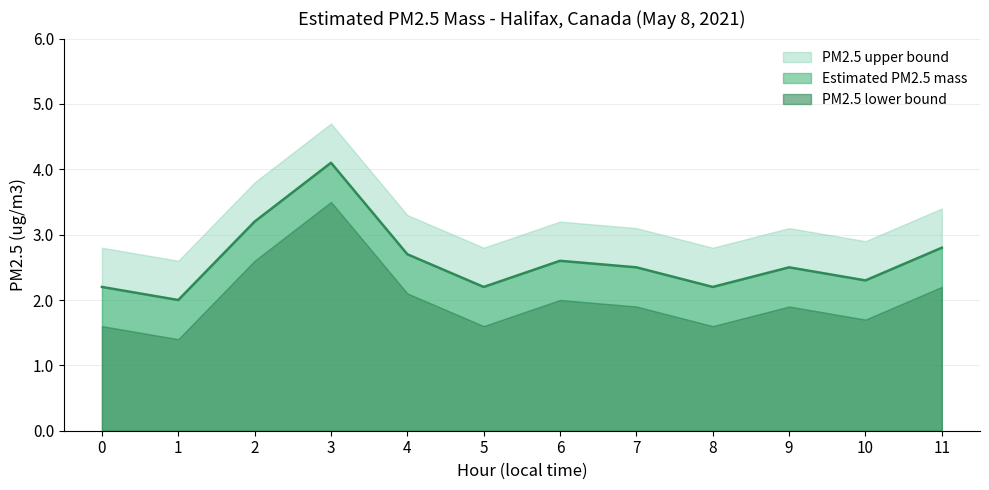

What is the value of the Estimated PM2.5 mass point at the 7th from the left?

2.6